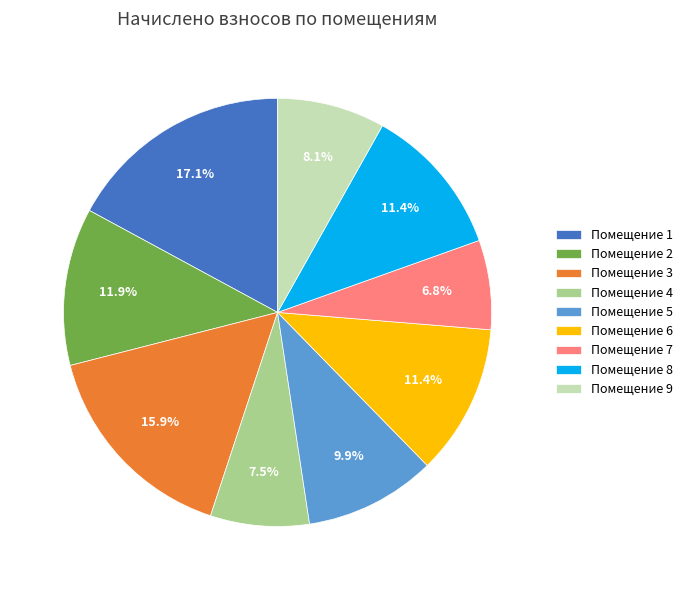

Which slice is the largest?

Помещение 1